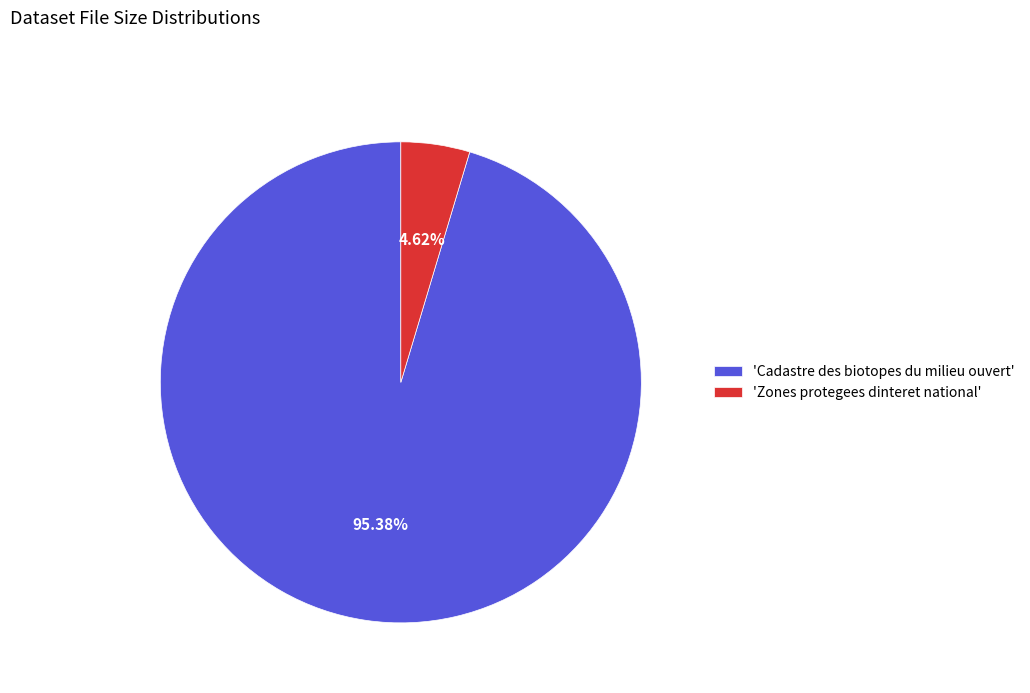

Between 'Zones protegees dinteret national' and 'Cadastre des biotopes du milieu ouvert', which is larger?

'Cadastre des biotopes du milieu ouvert'